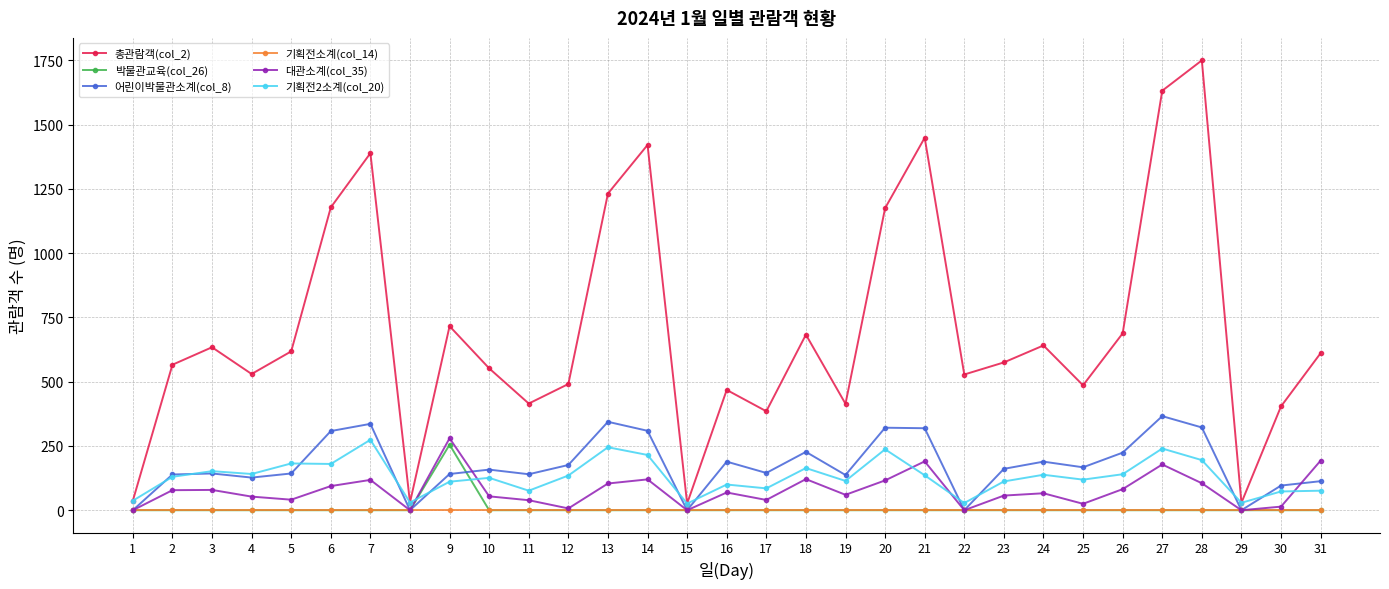

Which series has the largest total across all categories?

총관람객(col_2)